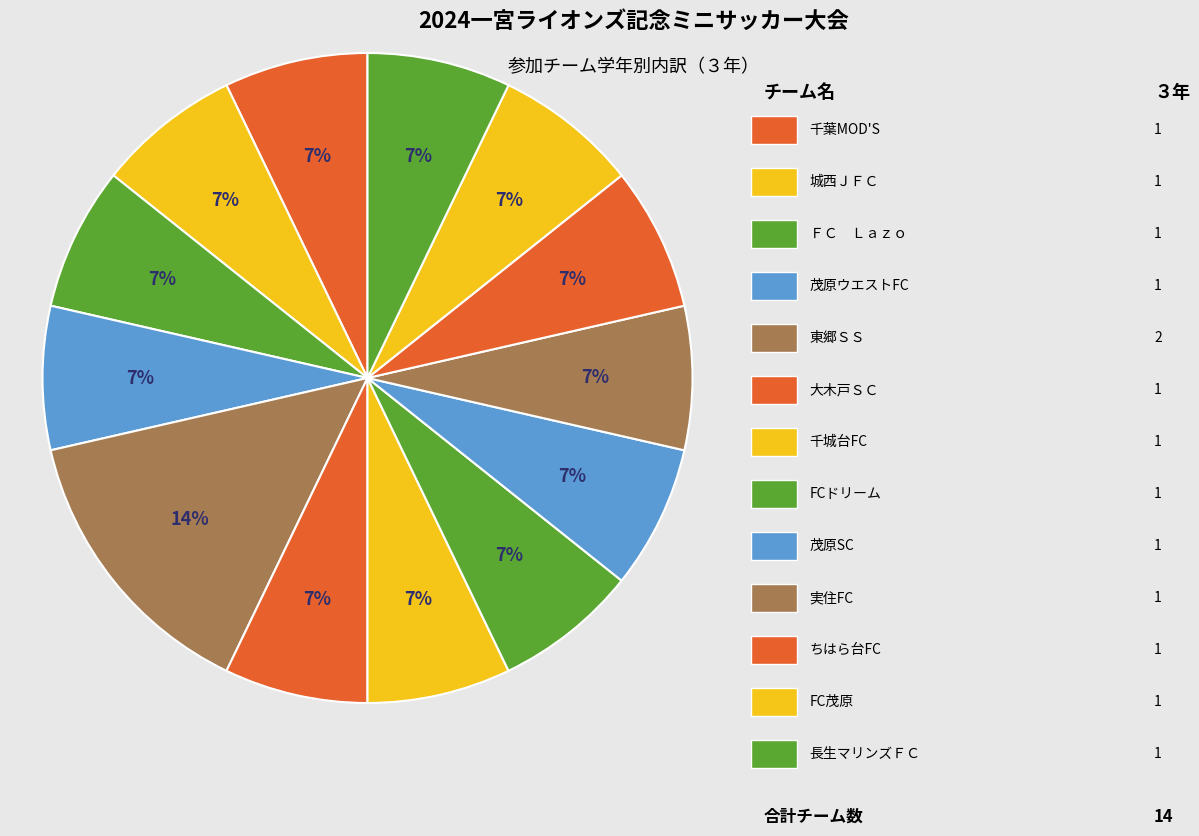

Count the number of slices in the pie.

13